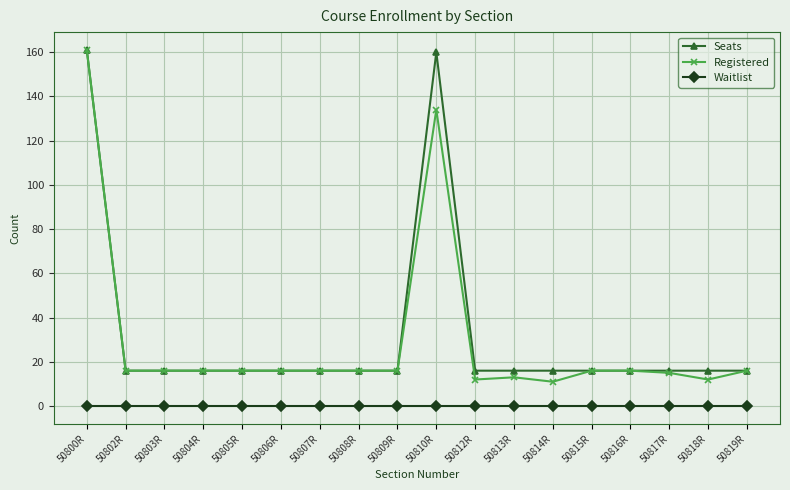

What is the label of the 3rd point from the right?

50817R